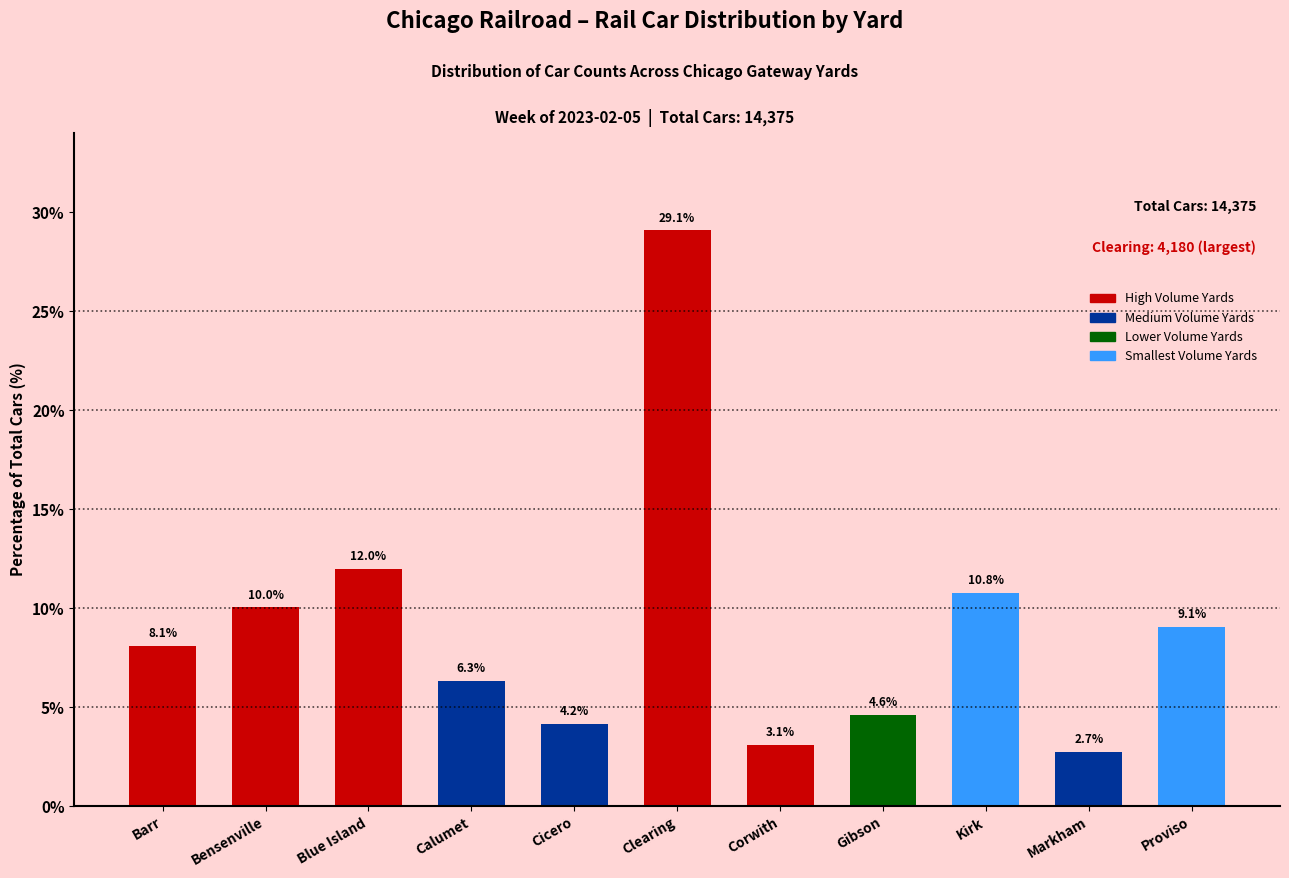

Reading left to right, transcribe all the data shown in this chart.

Barr=8.1	Bensenville=10.0	Blue Island=12.0	Calumet=6.3	Cicero=4.2	Clearing=29.1	Corwith=3.1	Gibson=4.6	Kirk=10.8	Markham=2.7	Proviso=9.1